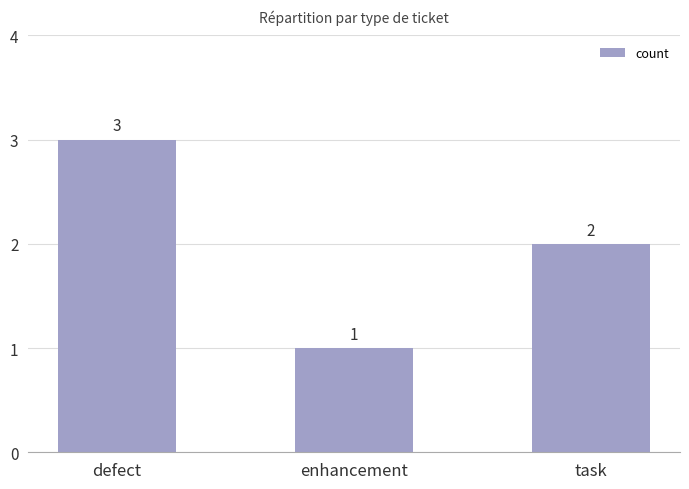

What is the approximate value at defect?

3